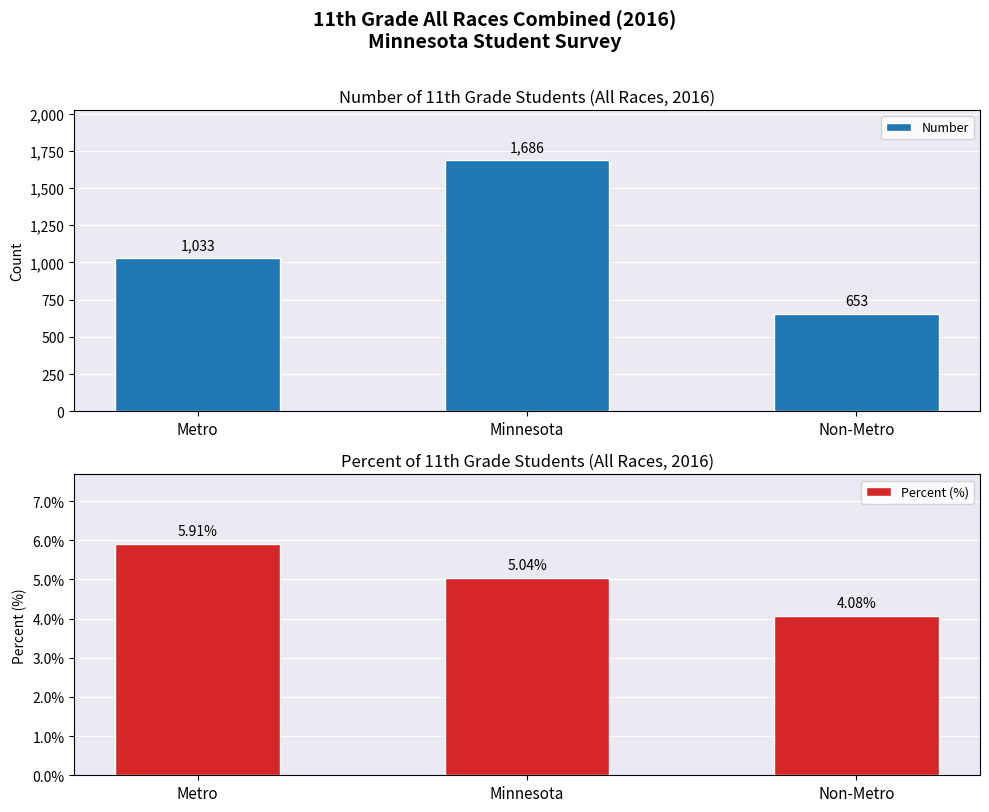

Is it true that Percent (%) equals 4.1 at Non-Metro?

True